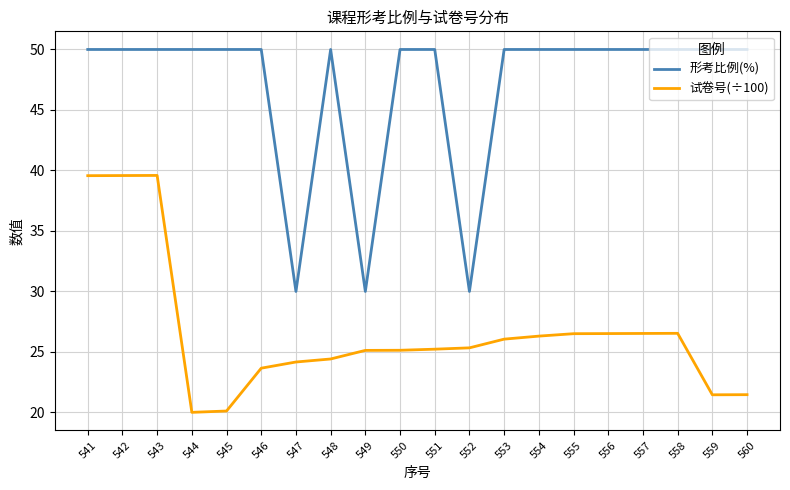

At 560, list the series in order from smallest to largest.

试卷号(÷100), 形考比例(%)